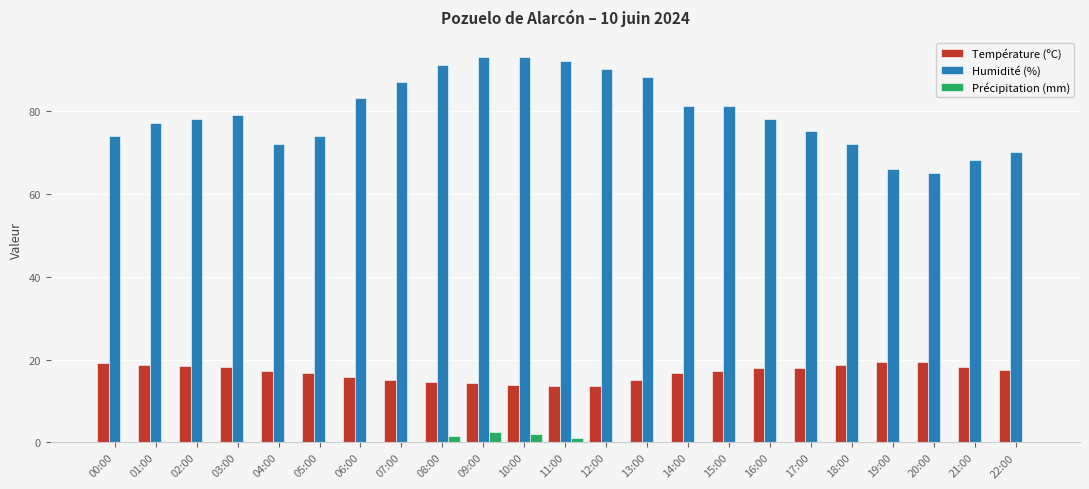

What is the sum of all Précipitation (mm) values?

7.8